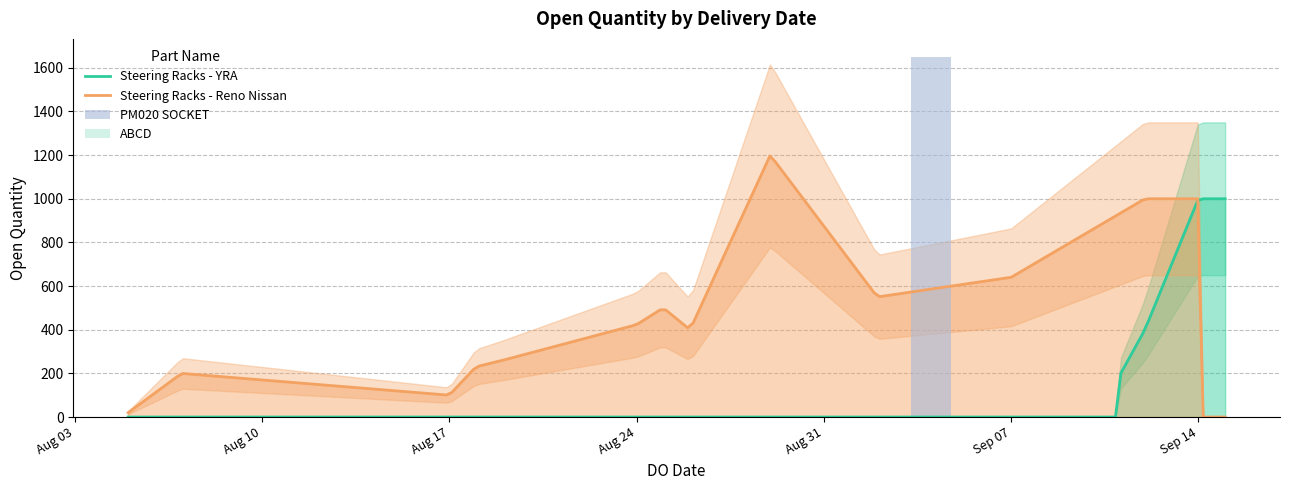

What position from the left is 3?

4